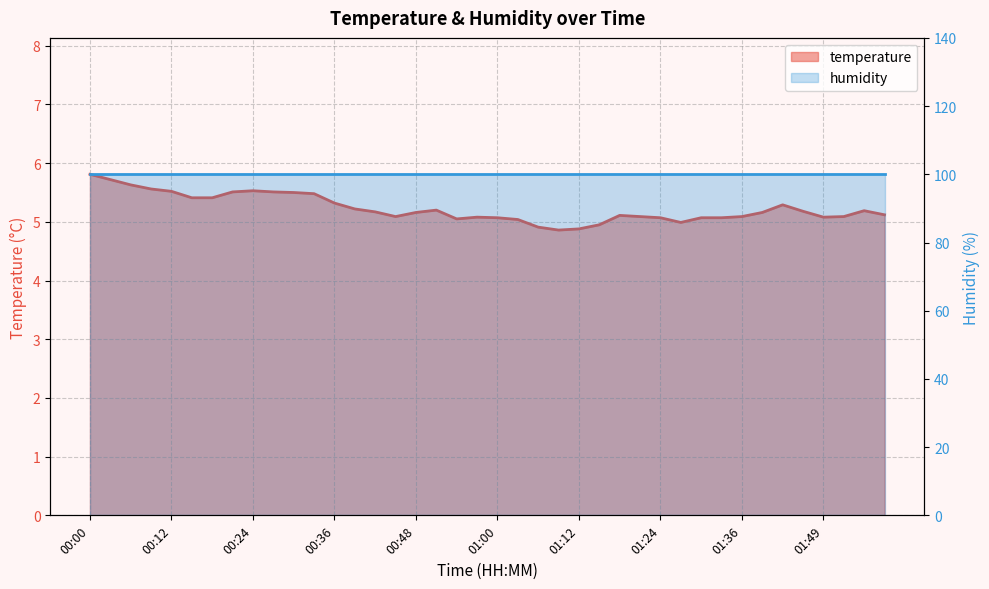

List the labels in order of value, smallest first.

01:09, 01:12, 01:06, 01:15, 01:27, 01:03, 00:54, 01:00, 01:24, 01:30, 01:33, 00:57, 01:49, 00:45, 01:21, 01:36, 01:52, 01:18, 01:58, 00:48, 01:39, 00:42, 01:46, 01:55, 00:51, 00:39, 01:43, 00:36, 00:15, 00:18, 00:33, 00:30, 00:21, 00:27, 00:12, 00:24, 00:09, 00:06, 00:03, 00:00